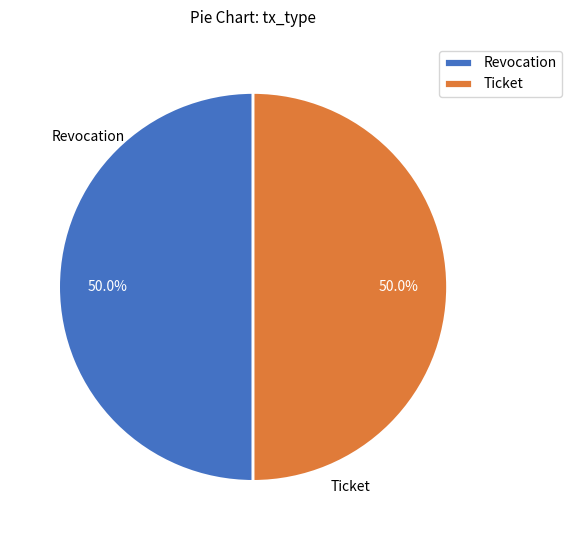

How much of the chart is everything except Ticket?

50.0%